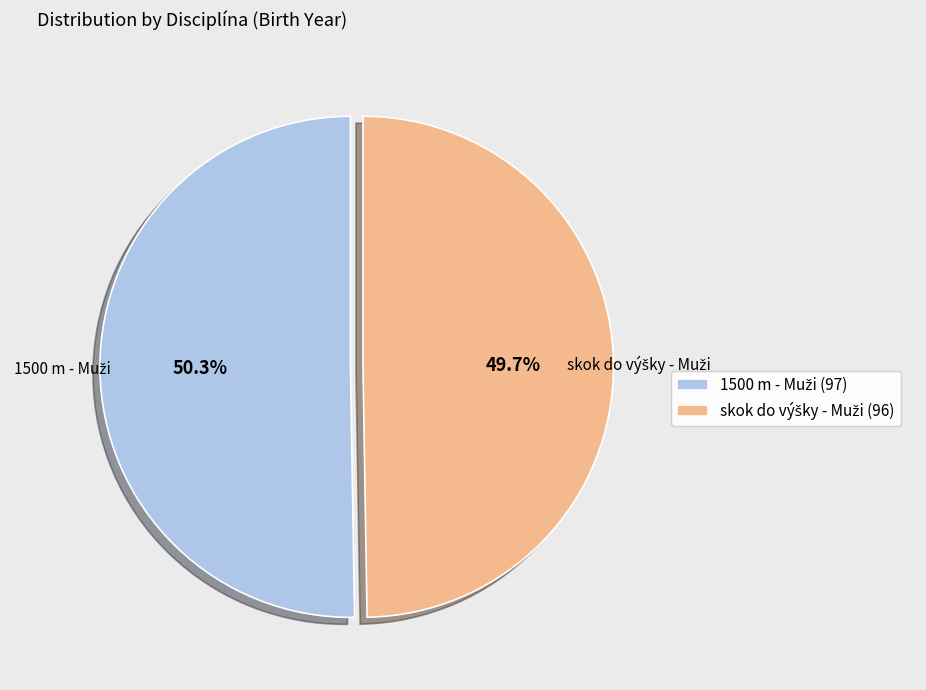

Is there any slice that represents more than half of the pie?

Yes